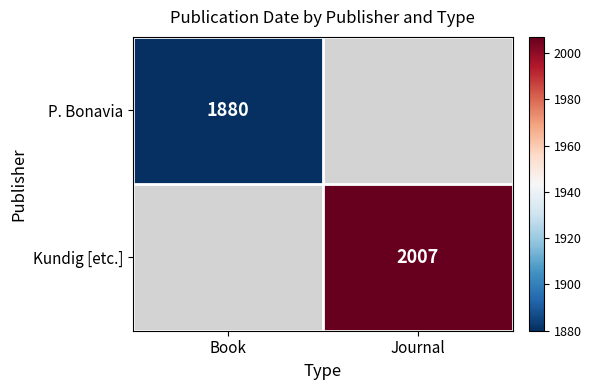

The value of P. Bonavia at Book is 2671. True or false?

False